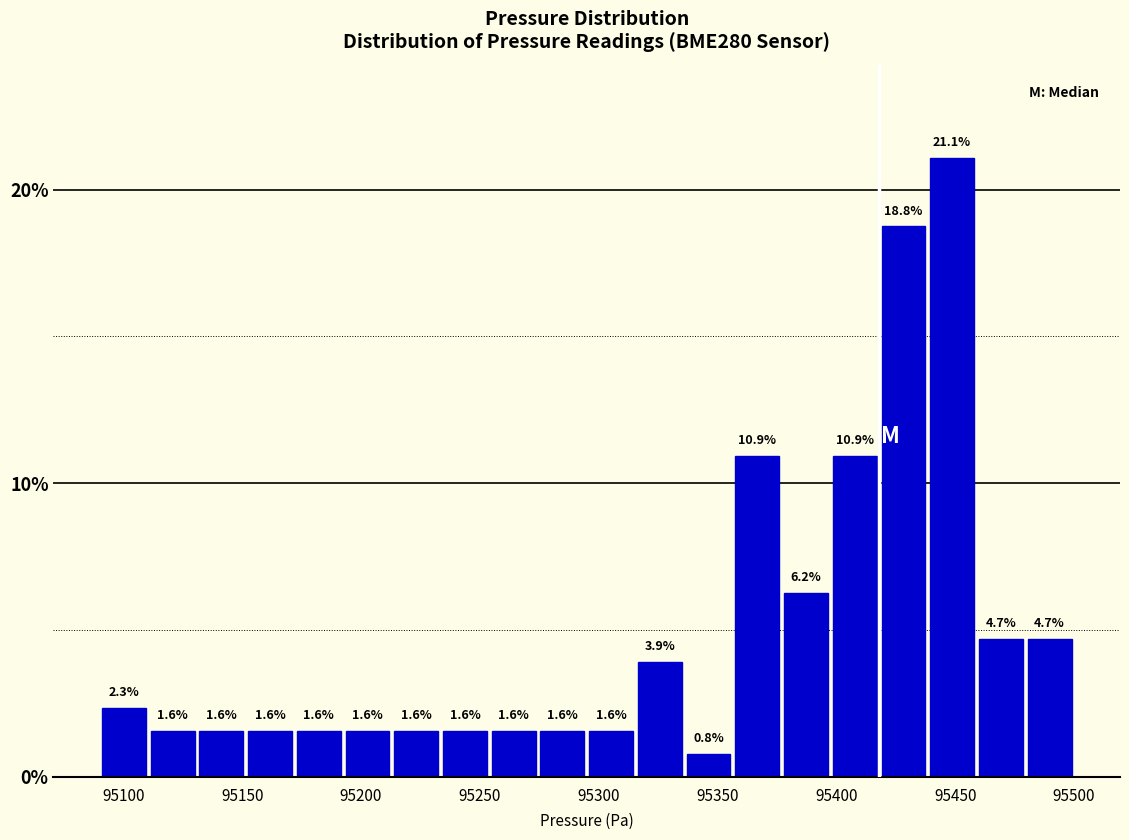

How tall is the bar that spans 95336.0 to 95356.5 on the x-axis? The bar edges are not printed on the chart, so give them approximately, as read against the axis.

0.8